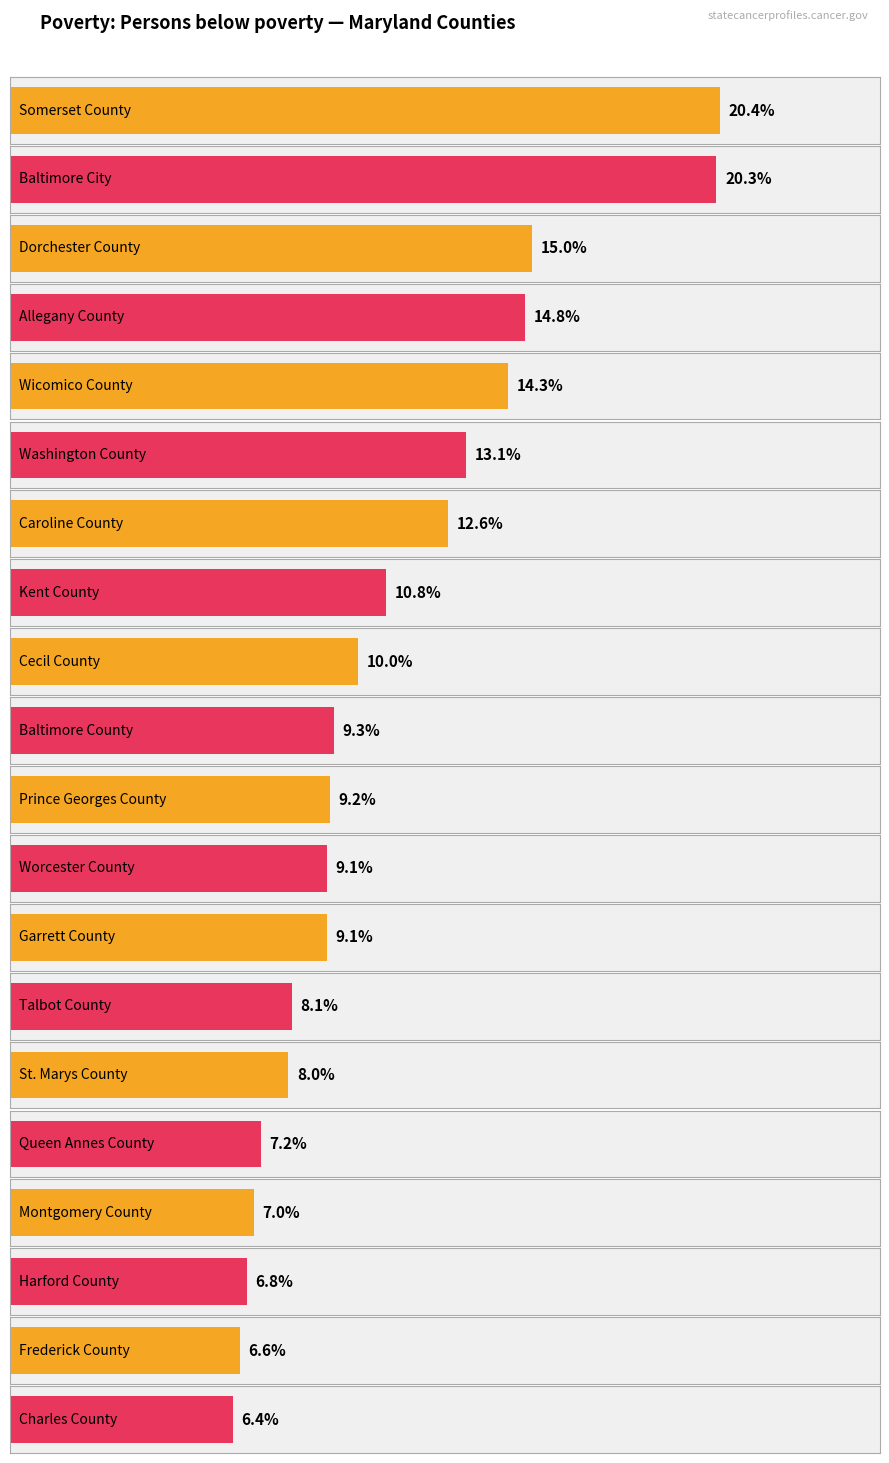

Which label corresponds to the smallest value in the chart?

Charles County